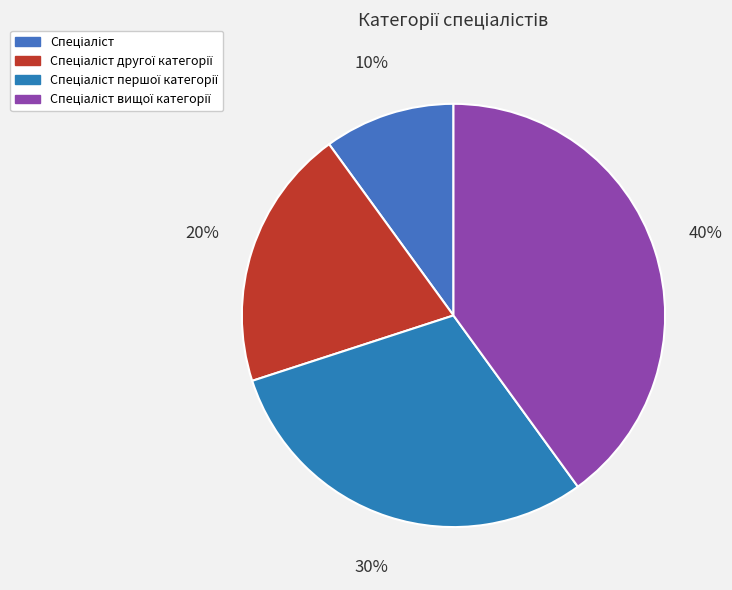

Approximately how many times larger is the value at Спеціаліст compared to Спеціаліст другої категорії?

0.5